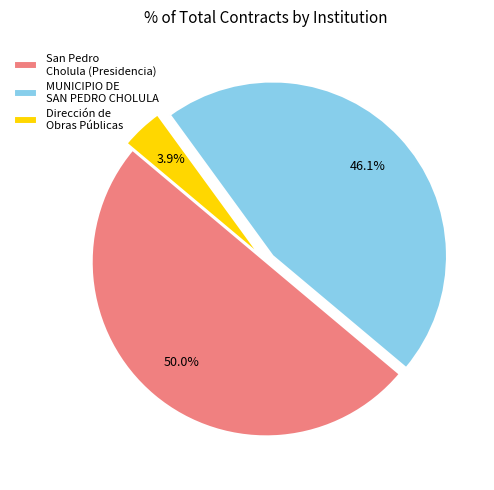

Does Dirección de Obras Públicas represent more than half of the total?

No